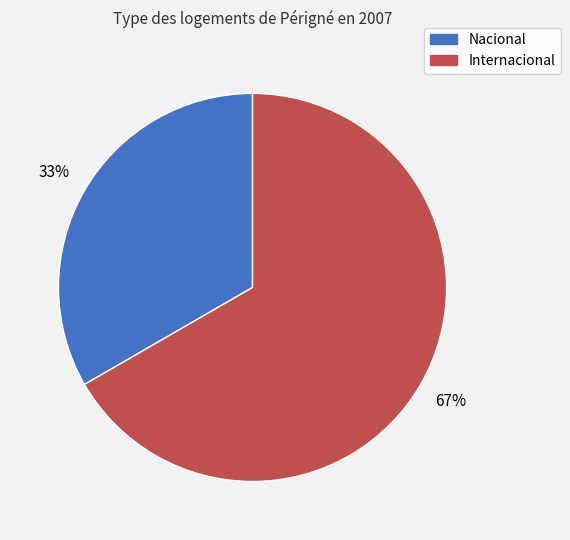

How many slices are in this pie chart?

2